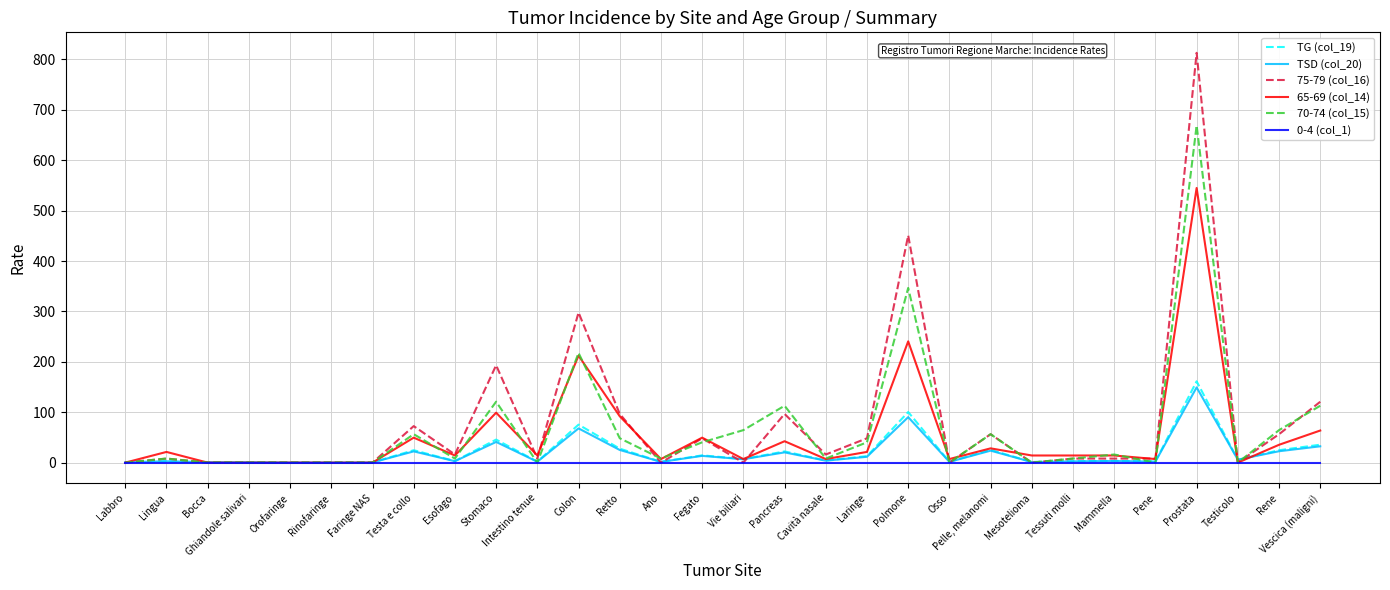

How many values in the 75-79 (col_16) series are below 8?

11